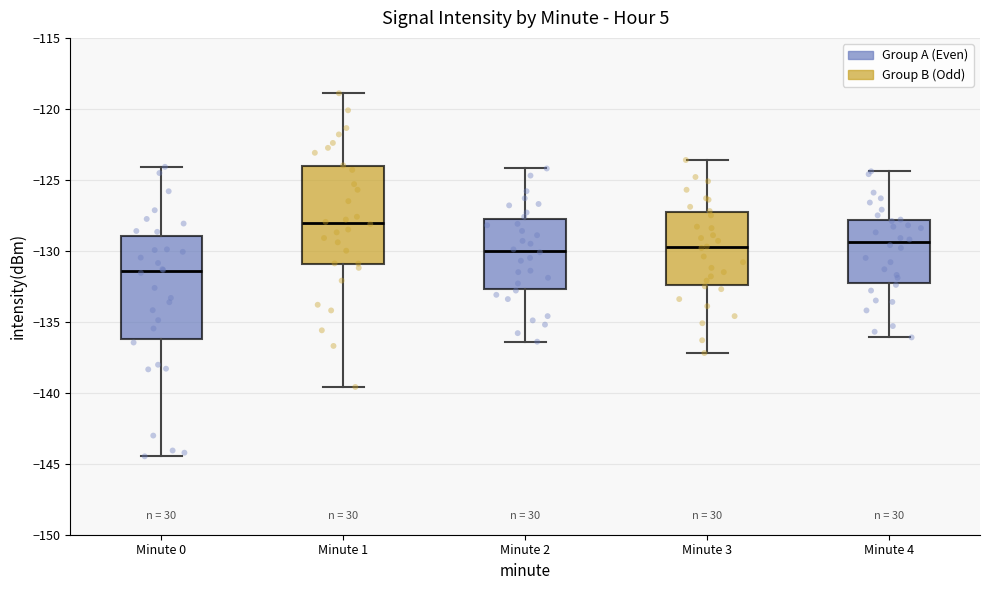

Reading left to right, transcribe this box plot: for each box, give where its median line is, the range the box spans, and where its two whiskers end, as read against the y-axis. The values are not printed on the chart, so give them approximately, as read against the axis.

Minute 0: median -131.5, box -136.0 to -129.0, whiskers -144.5 to -124.0
Minute 1: median -128.0, box -131.0 to -124.0, whiskers -139.5 to -119.0
Minute 2: median -130.0, box -132.5 to -127.5, whiskers -136.5 to -124.0
Minute 3: median -129.5, box -132.5 to -127.5, whiskers -137.0 to -123.5
Minute 4: median -129.5, box -132.5 to -128.0, whiskers -136.0 to -124.5